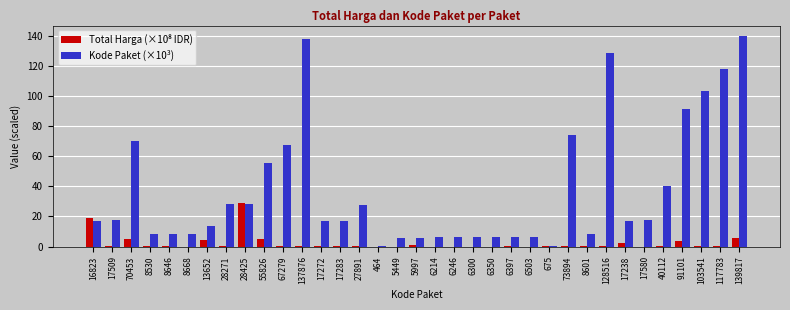

What is the sum of all Kode Paket (×10³) values?

1313.2